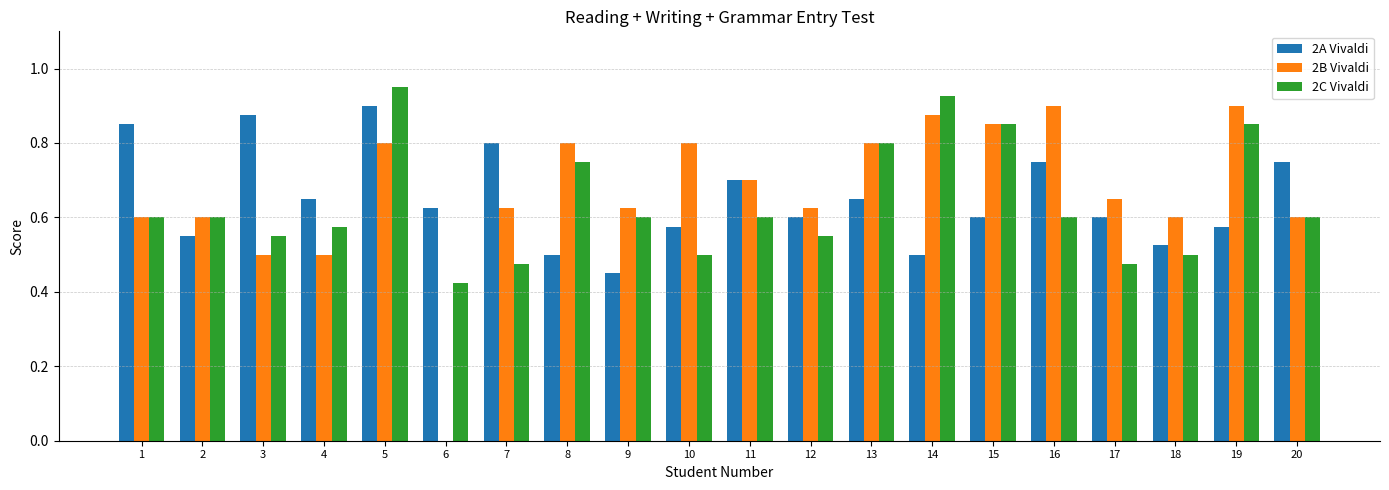

What is the total value across all series at 3?

1.9